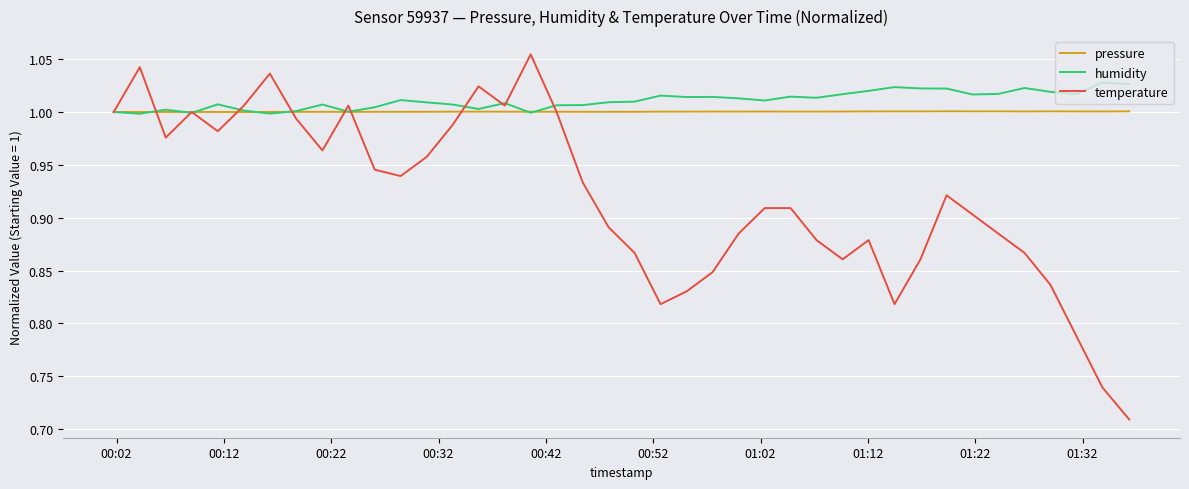

Rank the series by their maximum value, from highest to lowest.

temperature, humidity, pressure